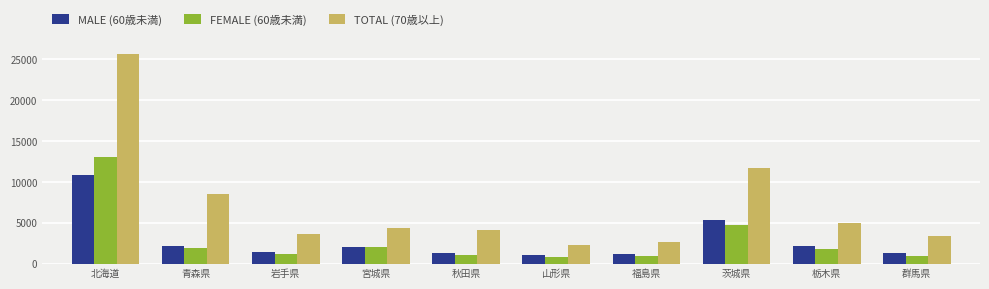

What position from the left is 秋田県?

5